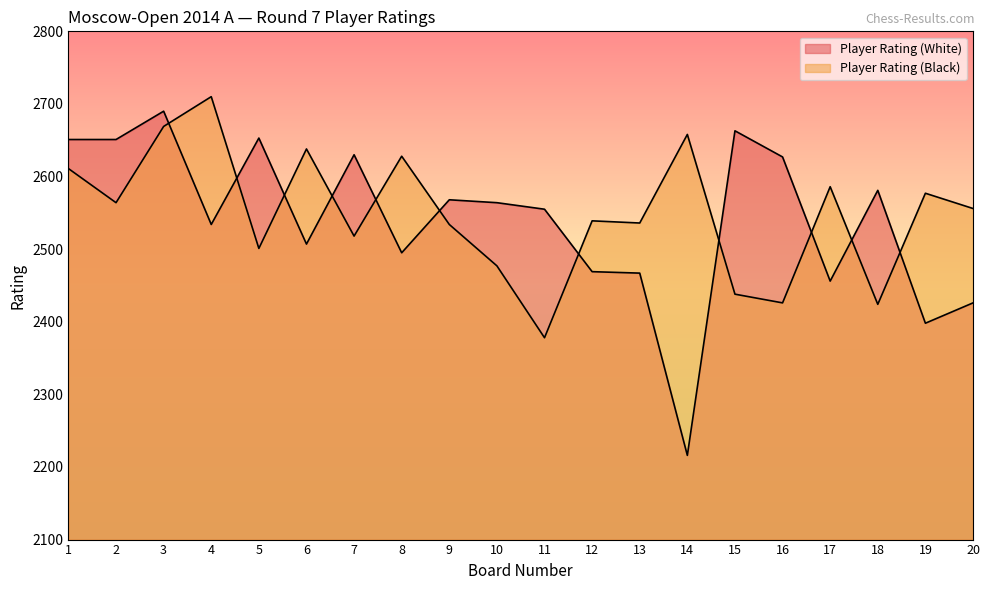

What are all the series names shown in the legend?

Player Rating (White), Player Rating (Black)